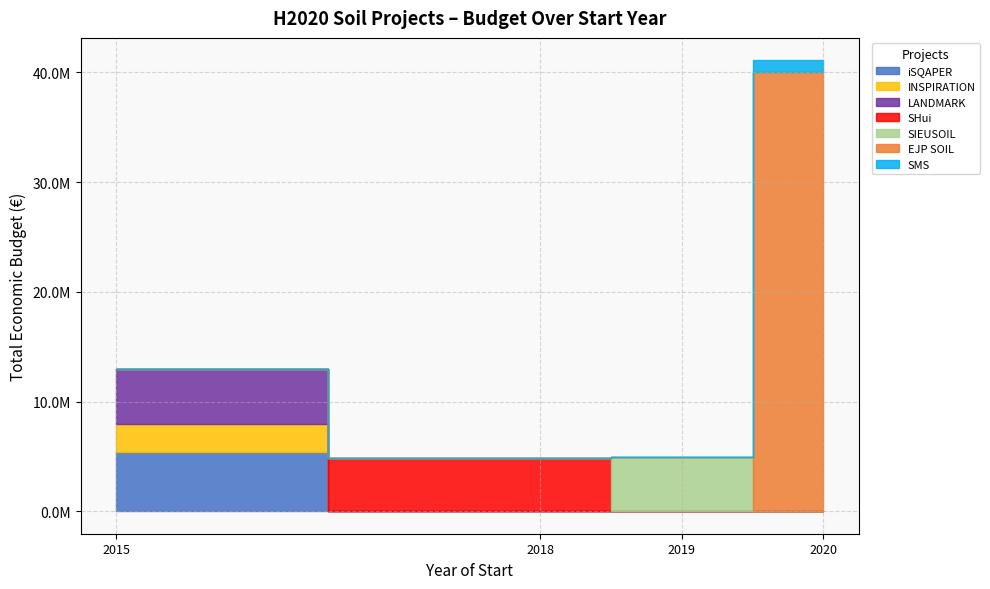

Reading right to left, transcribe all the data shown in this chart.

2015=4999663	2020=1100000	2015=2598760	2018=4884493	2019=4985475	2020=40000000	2015=5375375